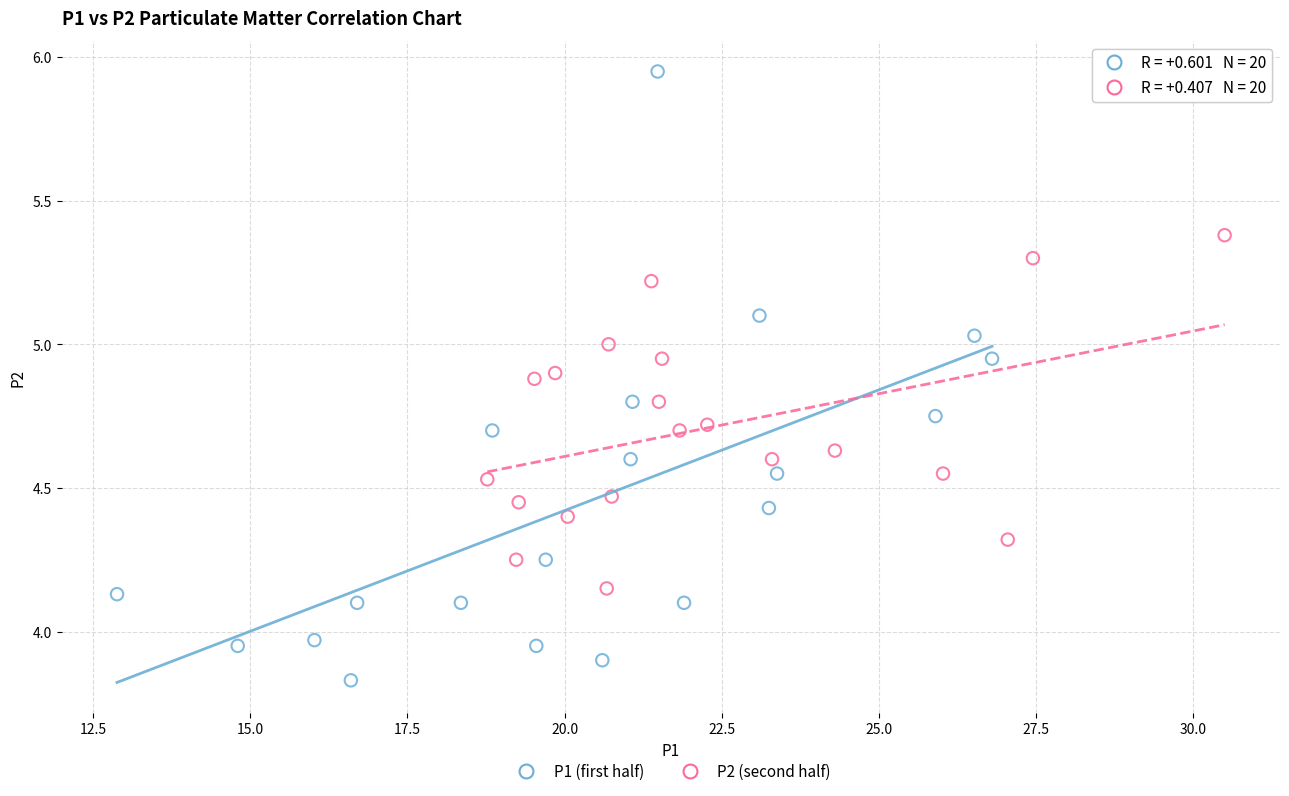

Which series reaches the minimum Y coordinate?

P1 (first half)